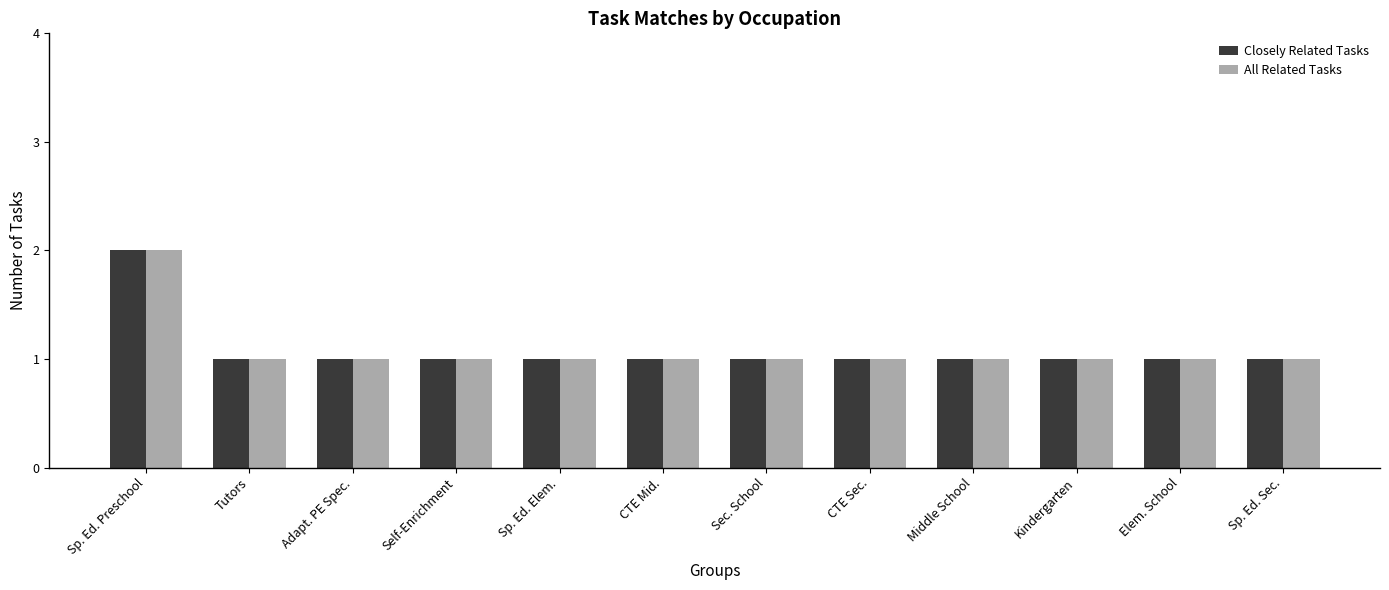

What is the value of the Closely Related Tasks bar at the 4th from the left?

1